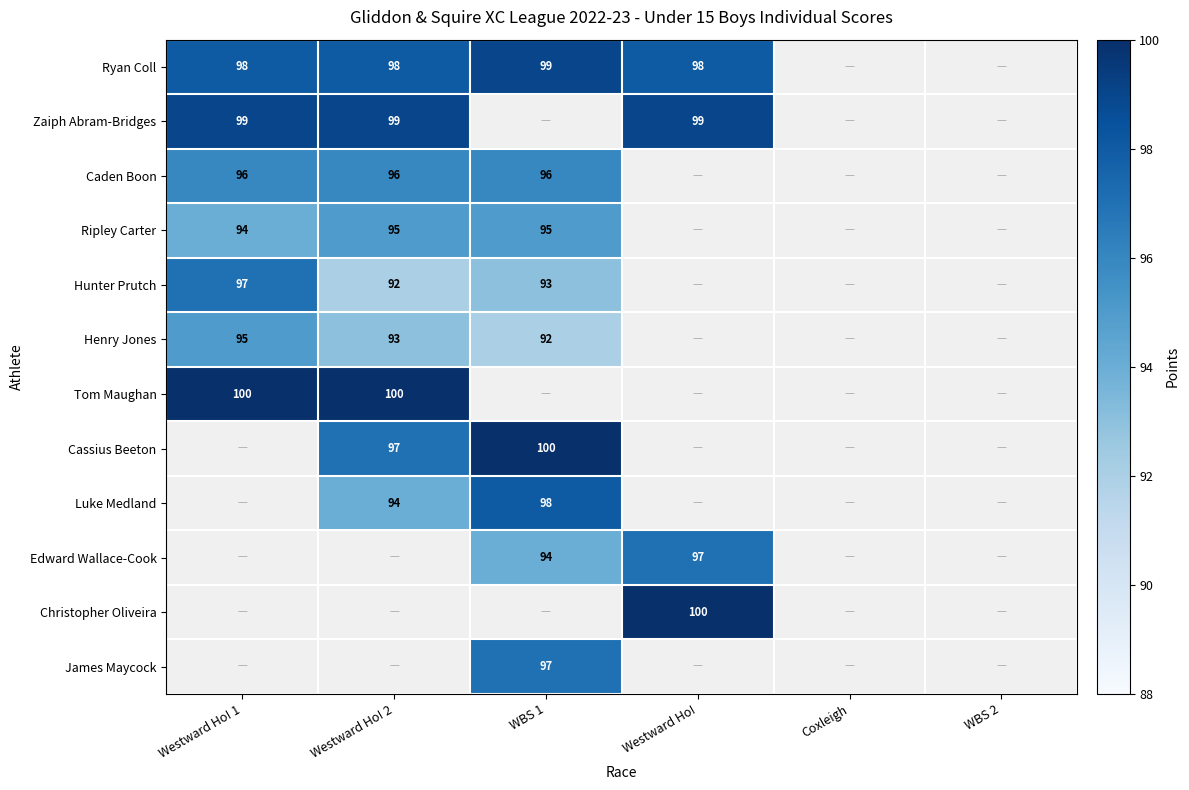

The Cassius Beeton series shows 52.9 at WBS 1. True or false?

False